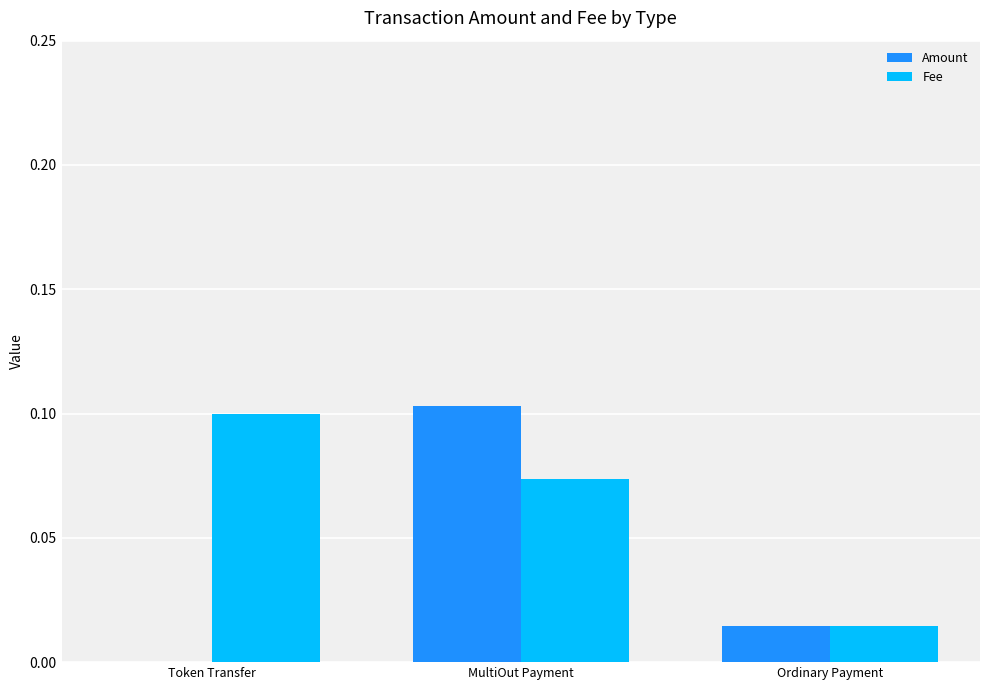

Which series changed the most between Token Transfer and Ordinary Payment?

Fee